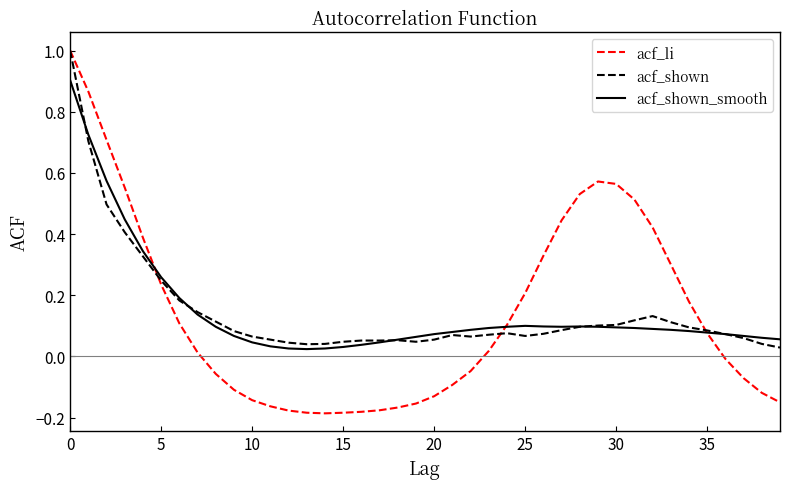

What is the highest value of the acf_shown series?

1.0